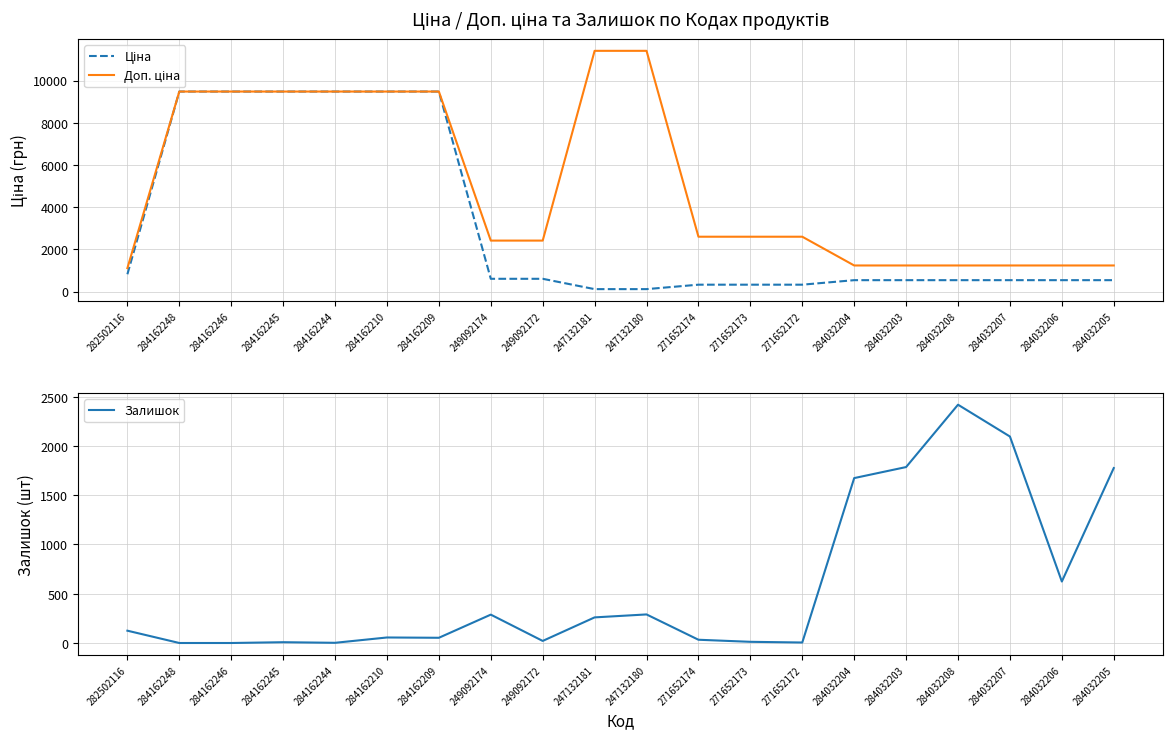

What is the spread (max minus min) of values at 284032206?

696.4